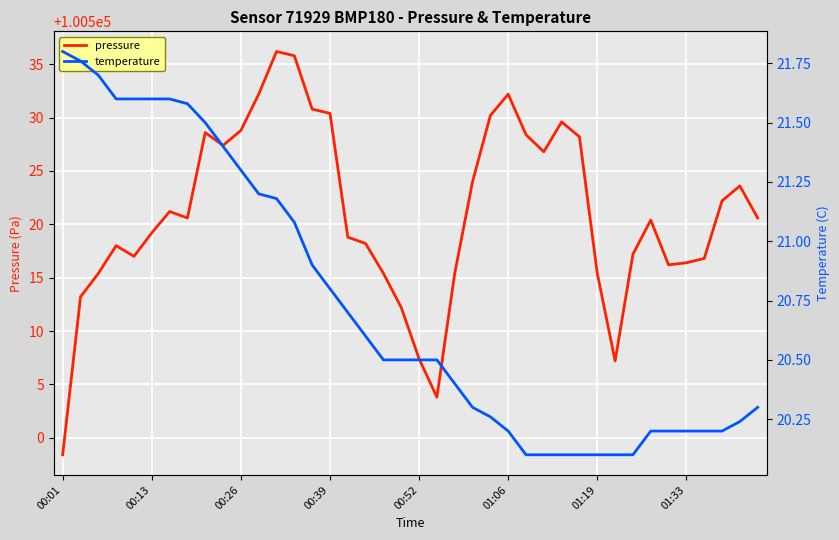

Reading left to right, extract all data points from this chart.

pressure: 100498.4	100513.2	100515.4	100518.0	100517.0	100519.2	100521.2	100520.6	100528.6	100527.4	100528.8	100532.2	100536.2	100535.8	100530.8	100530.4	100518.8	100518.2	100515.4	100512.2	100507.4	100503.8	100515.4	100524.0	100530.2	100532.2	100528.4	100526.8	100529.6	100528.2	100515.4	100507.2	100517.2	100520.4	100516.2	100516.4	100516.8	100522.2	100523.6	100520.6
temperature: 21.8	21.8	21.7	21.6	21.6	21.6	21.6	21.6	21.5	21.4	21.3	21.2	21.2	21.1	20.9	20.8	20.7	20.6	20.5	20.5	20.5	20.5	20.4	20.3	20.3	20.2	20.1	20.1	20.1	20.1	20.1	20.1	20.1	20.2	20.2	20.2	20.2	20.2	20.2	20.3